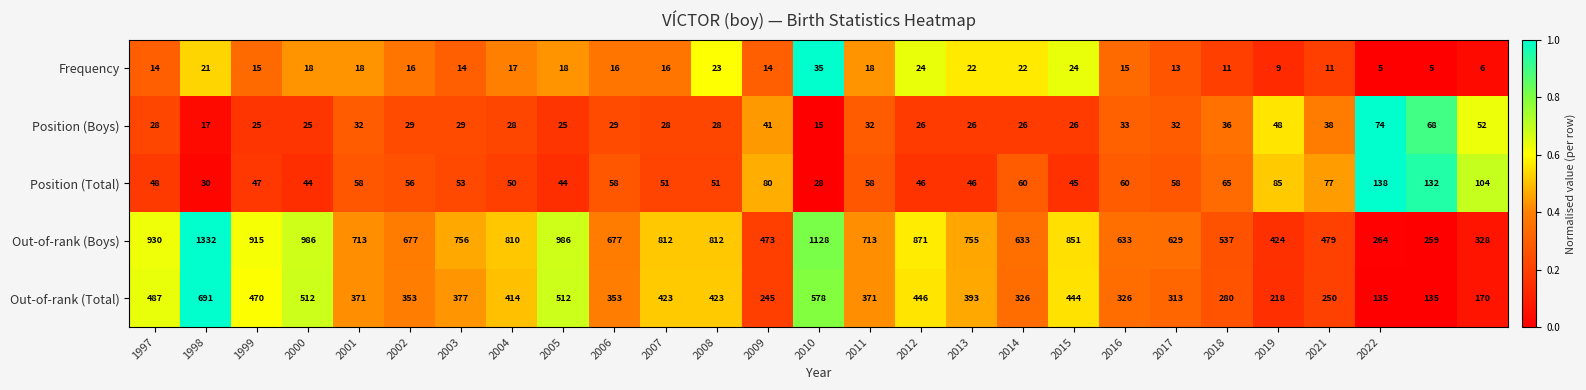

Which series has the largest range (max minus min)?

Out-of-rank (Boys)